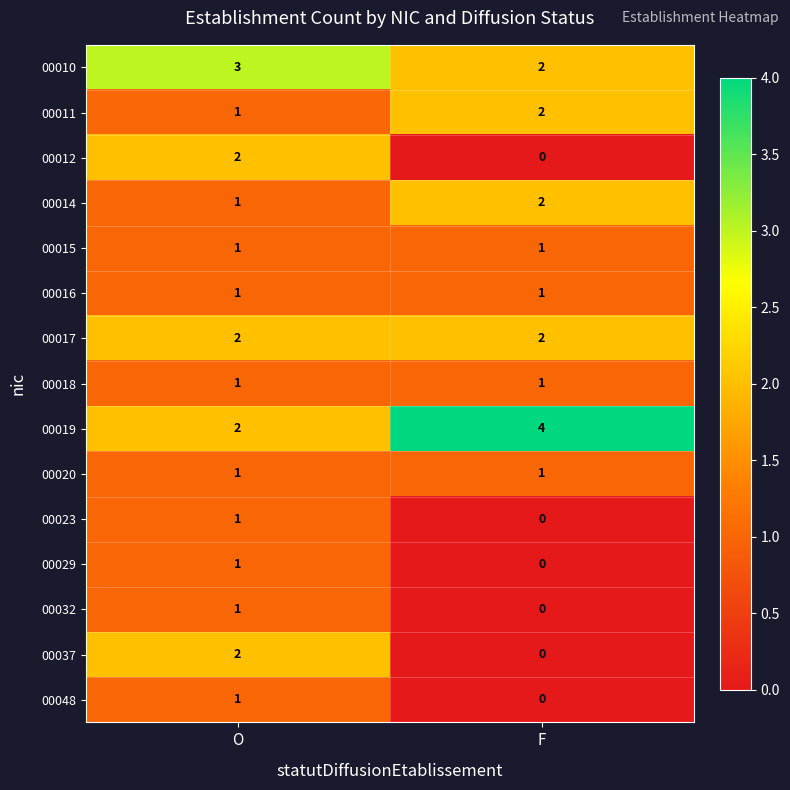

True or false: 00014 has a value of 2 at F.

True